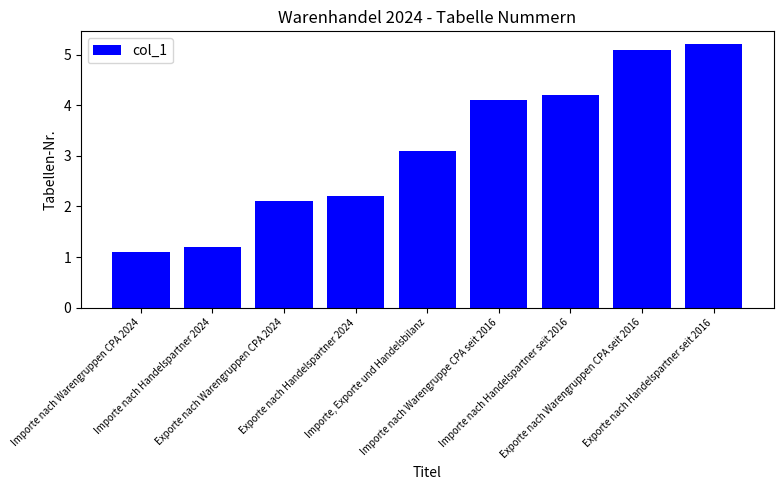

How many bars are there in total?

9